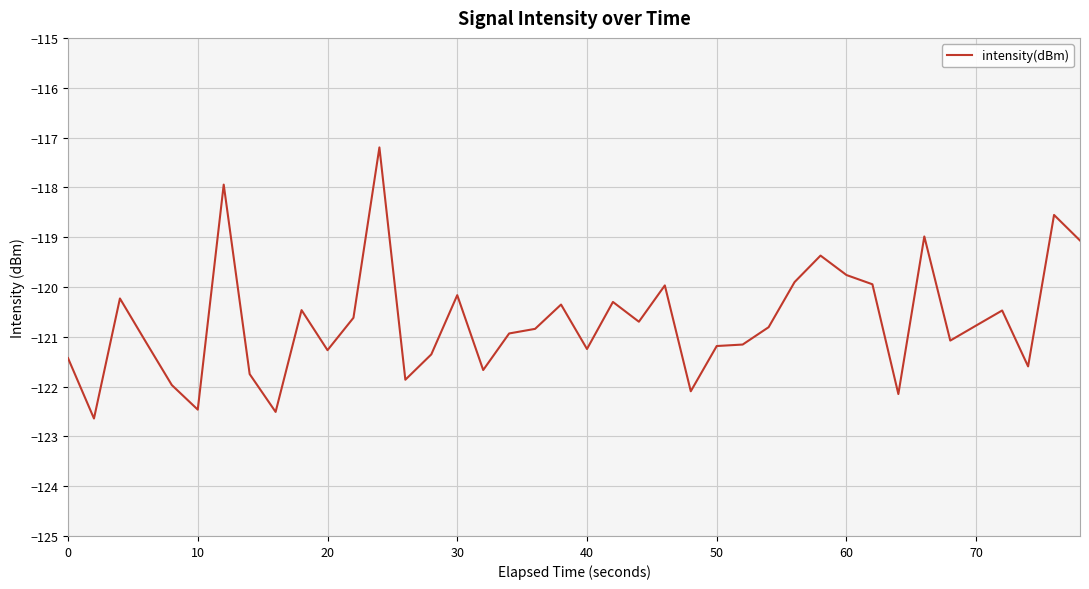

What is the maximum value shown in the chart?

-117.2